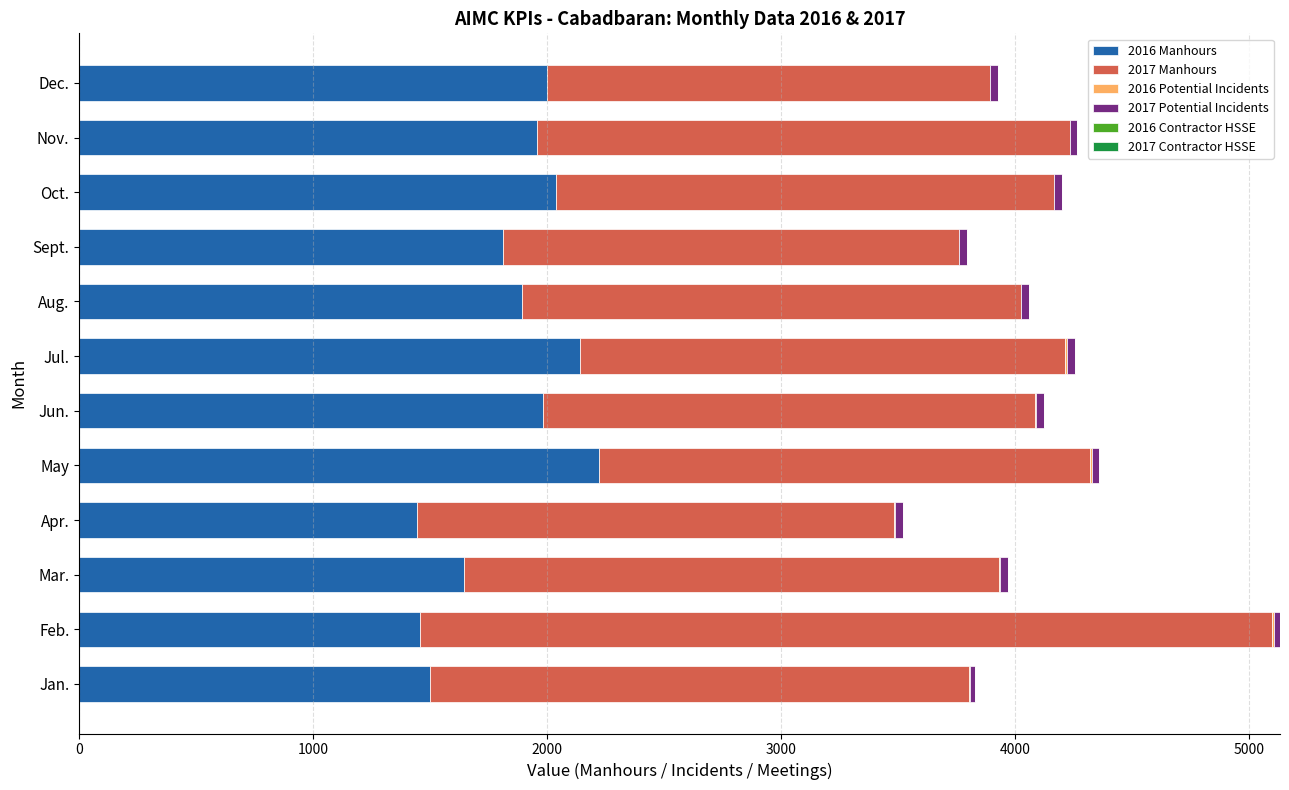

What is the highest value of the 2016 Manhours series?

2221.5